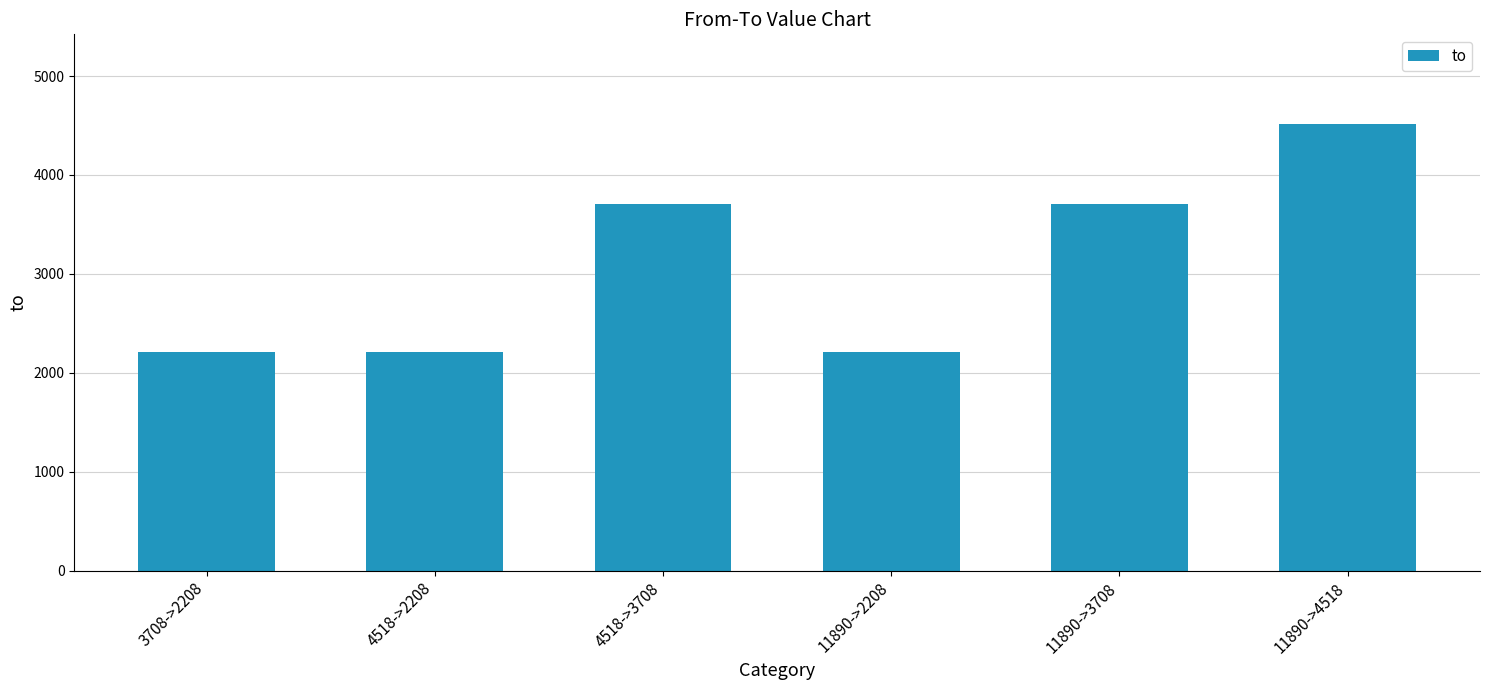

What is the difference between the second highest and minimum values?

1500